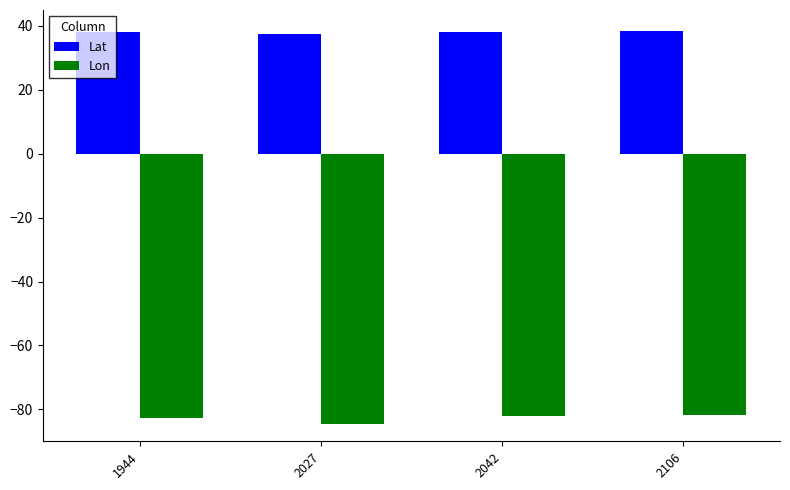

Rank the series by their maximum value, from highest to lowest.

Lat, Lon